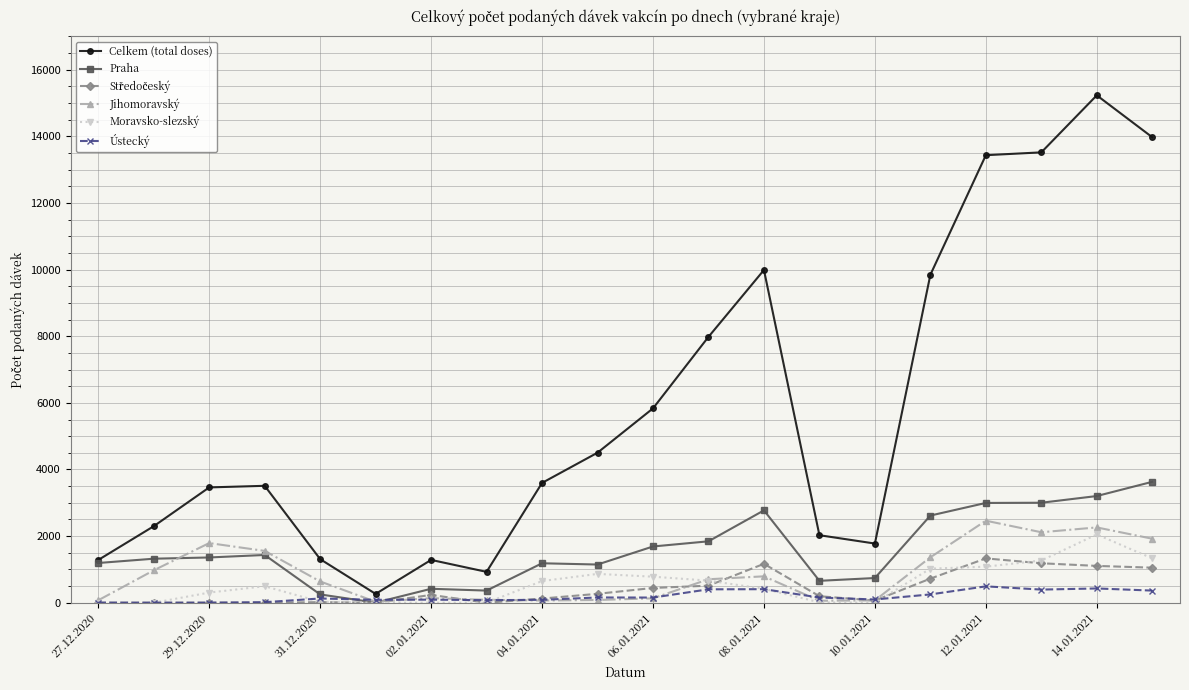

Which series has the largest range (max minus min)?

Celkem (total doses)